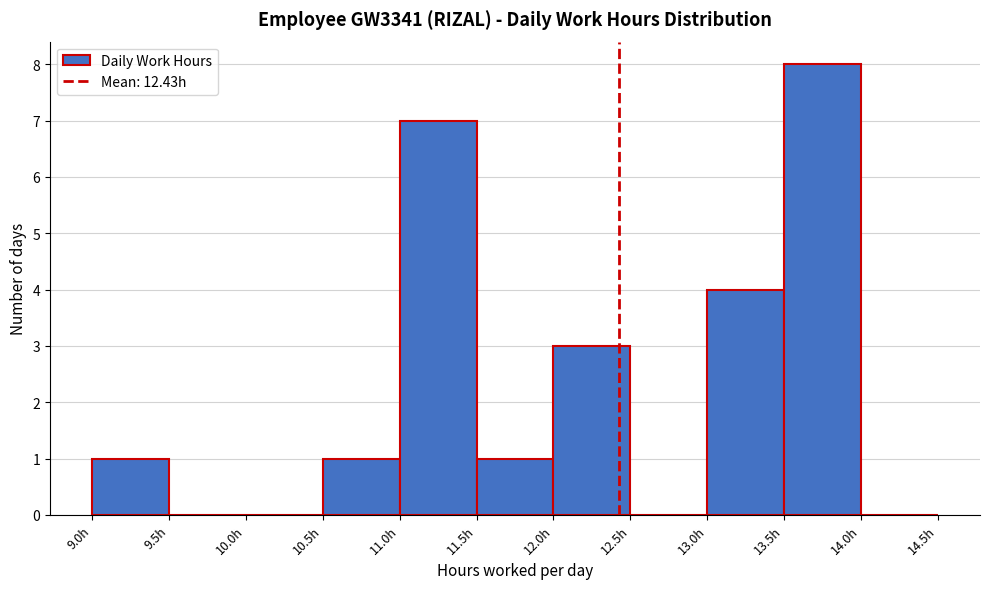

Reading left to right, transcribe this chart: for each bar, give the range it covers on the x-axis and its height. The values are not printed on the chart, so give them approximately, as read against the axis.

9.0 to 9.5: 1
9.5 to 10.0: 0
10.0 to 10.5: 0
10.5 to 11.0: 1
11.0 to 11.5: 7
11.5 to 12.0: 1
12.0 to 12.5: 3
12.5 to 13.0: 0
13.0 to 13.5: 4
13.5 to 14.0: 8
14.0 to 14.5: 0